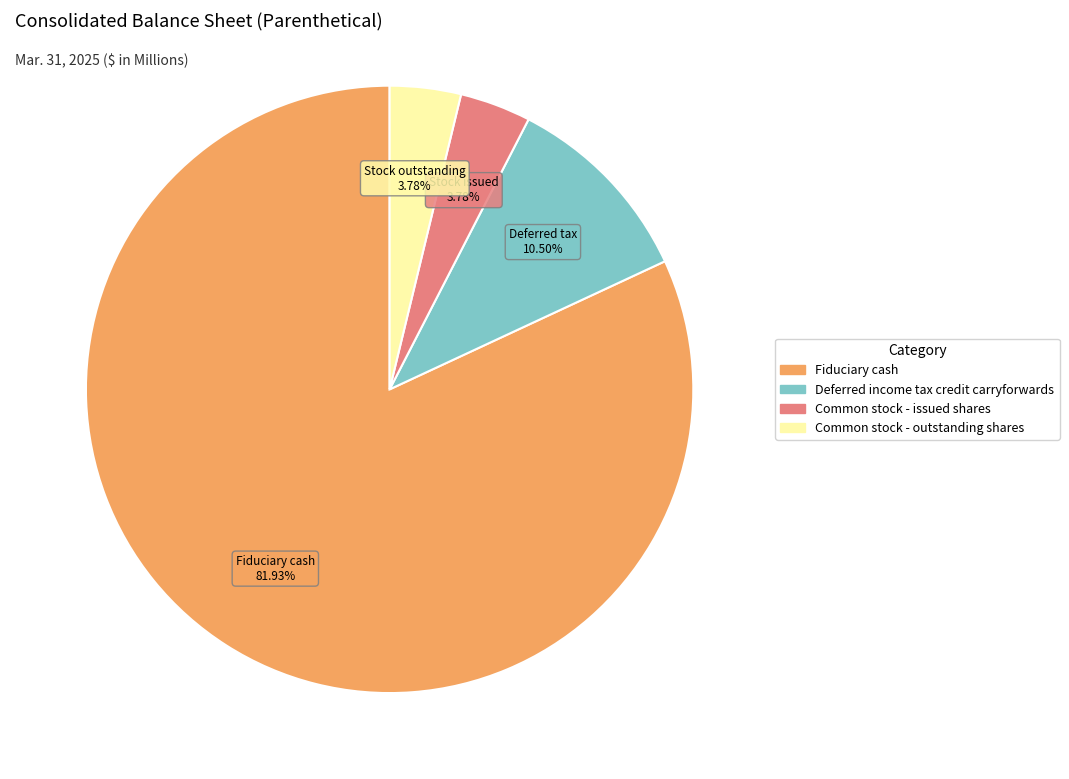

Which has a higher value, Deferred income tax credit carryforwards or Common stock - outstanding shares?

Deferred income tax credit carryforwards